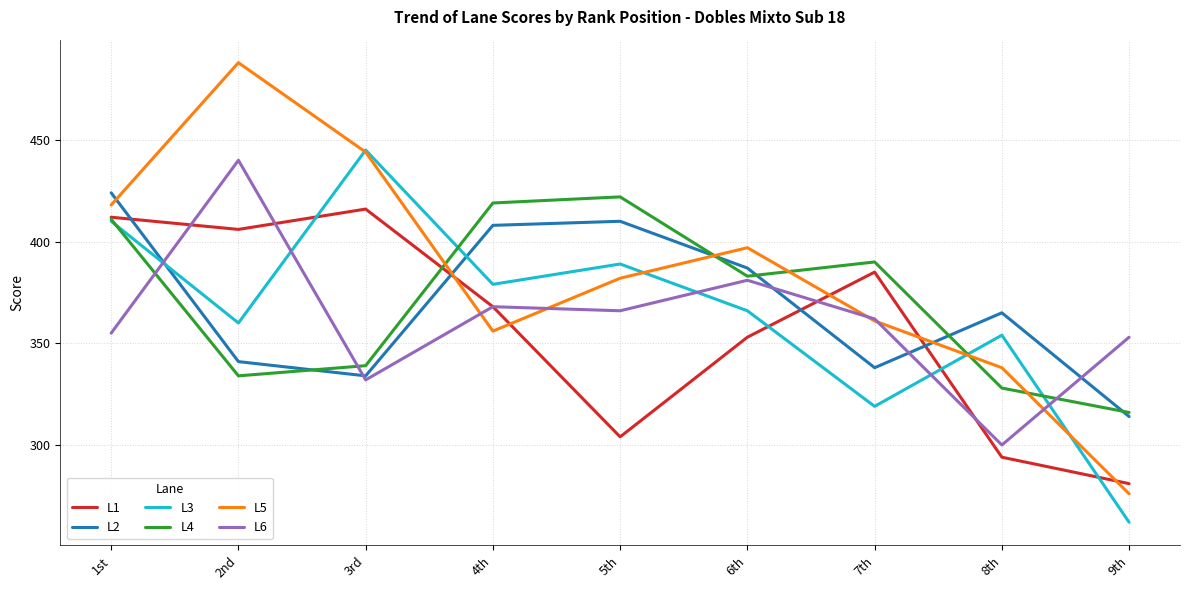

What is the minimum value for L3?

262